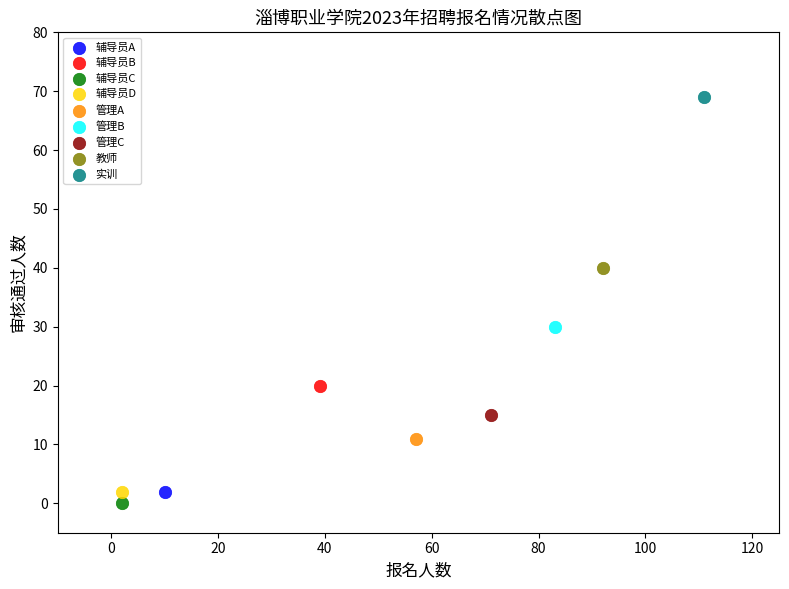

What are all the series names shown in the legend?

辅导员A, 辅导员B, 辅导员C, 辅导员D, 管理A, 管理B, 管理C, 教师, 实训